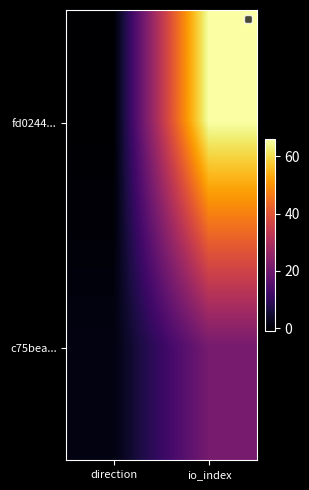

Reading right to left, transcribe all the data shown in this chart.

fd0244...: io_index=66	direction=-1
c75bea...: io_index=21	direction=1